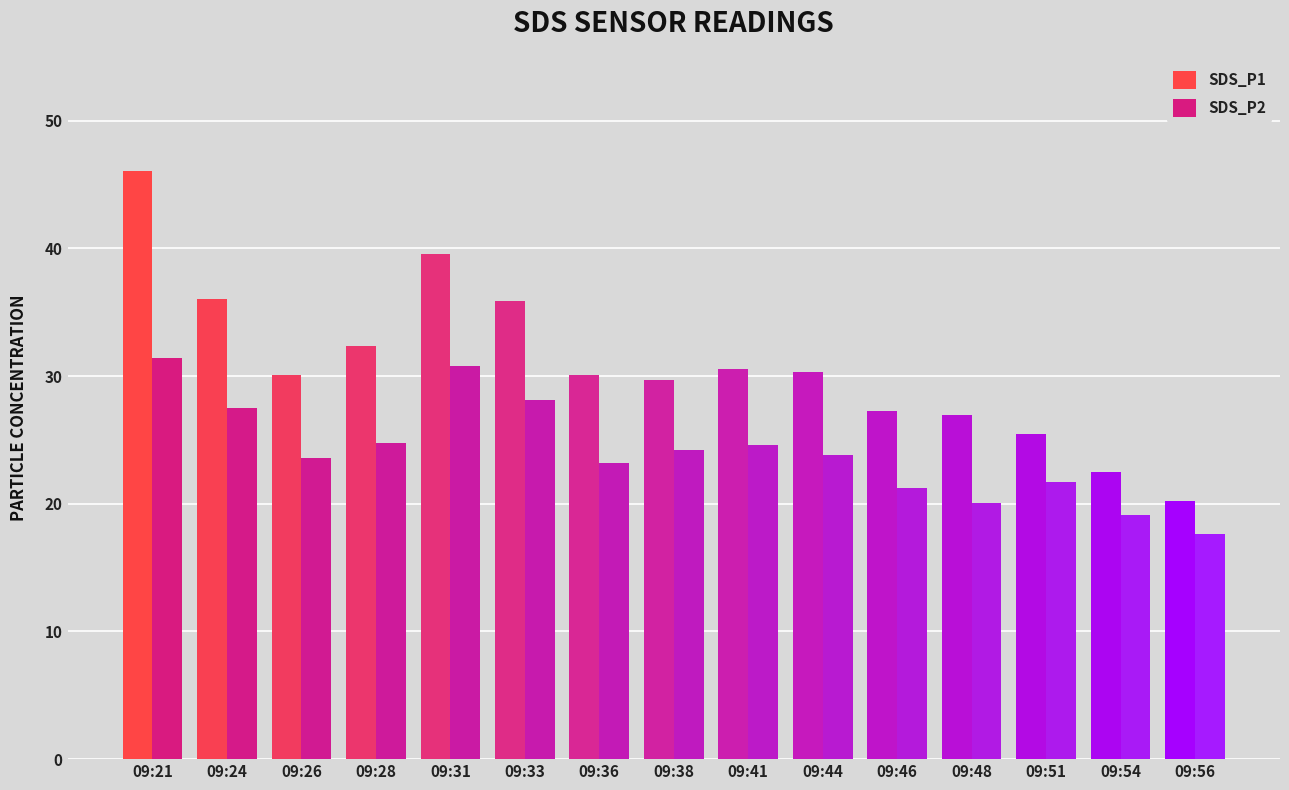

List the series in order of their peak value, lowest first.

SDS_P2, SDS_P1